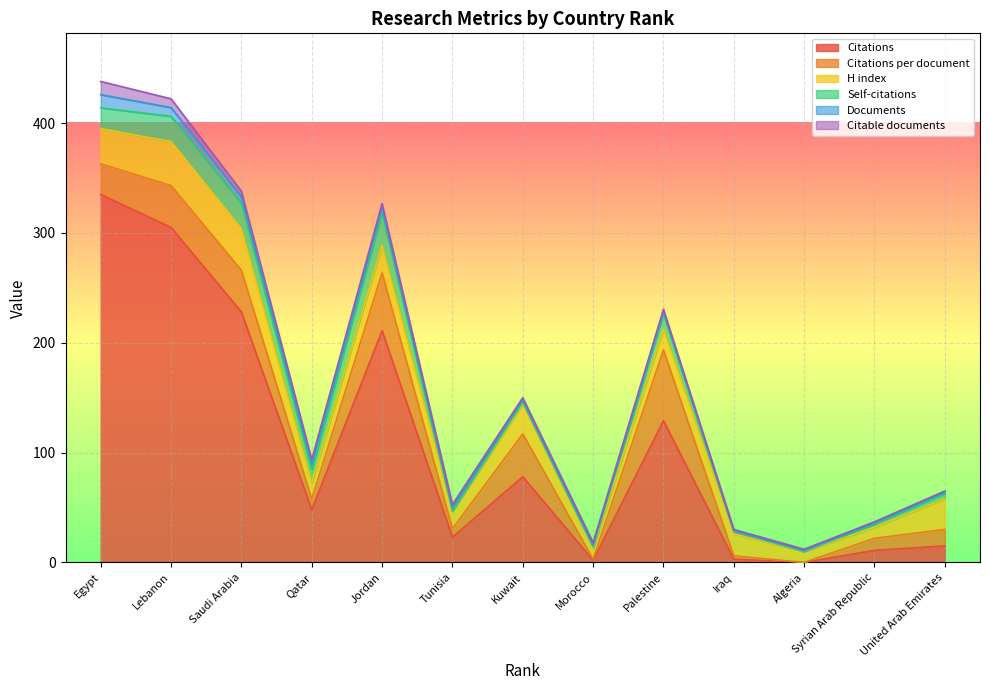

How many intersections are there between Citable documents and Citations per document?

4